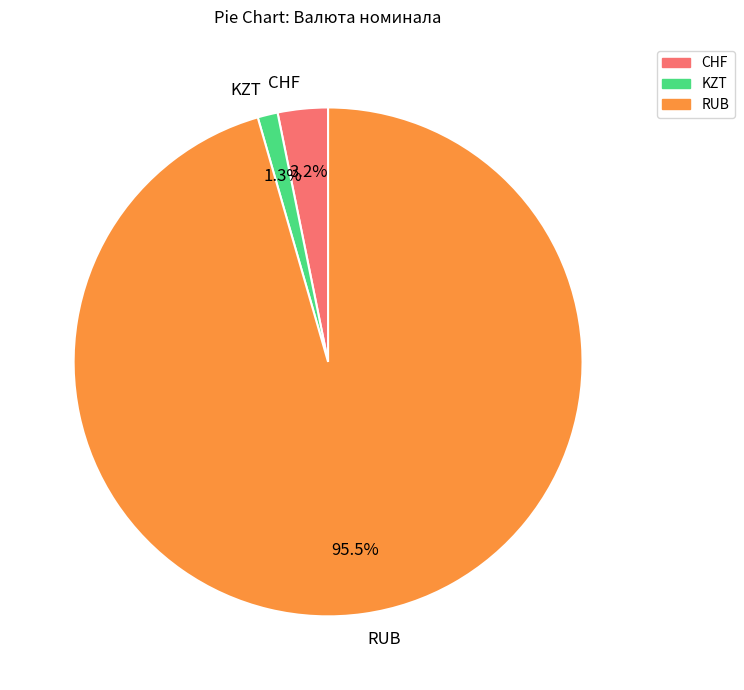

Between CHF and KZT, which is larger?

CHF